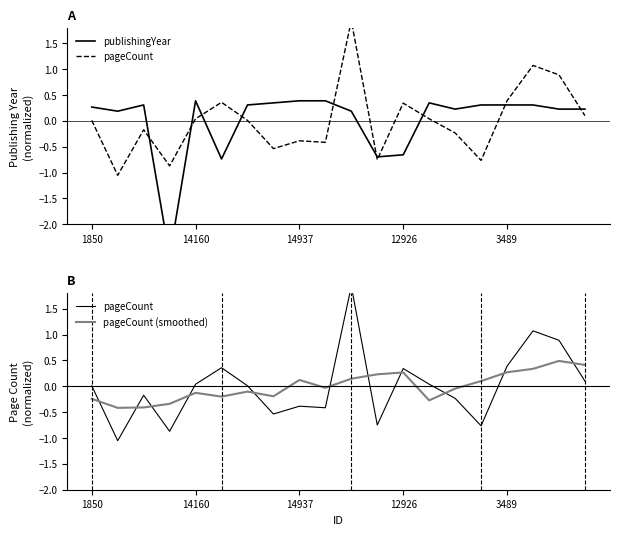

True or false: pageCount has more than 1 points higher than both neighbors.

True